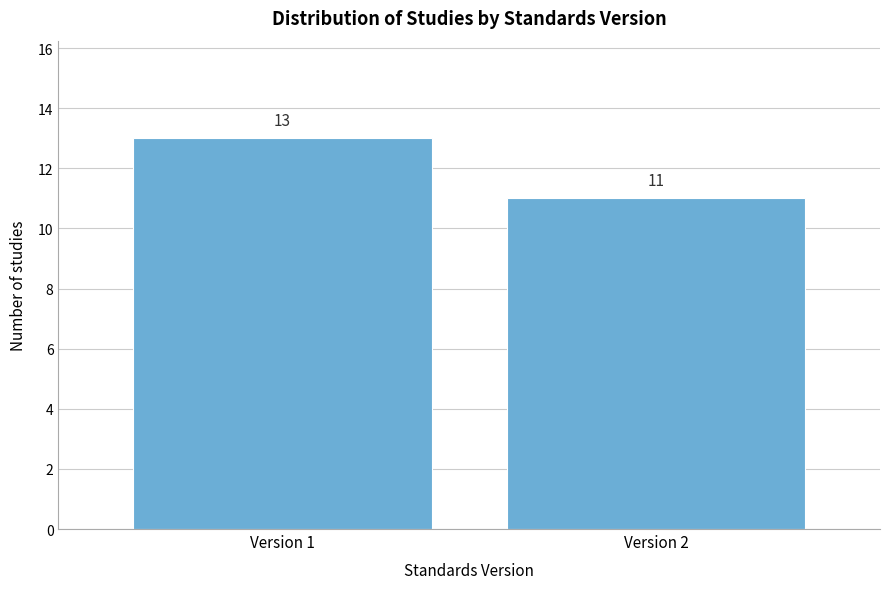

Reading left to right, what are all the values shown in this chart?

13	11